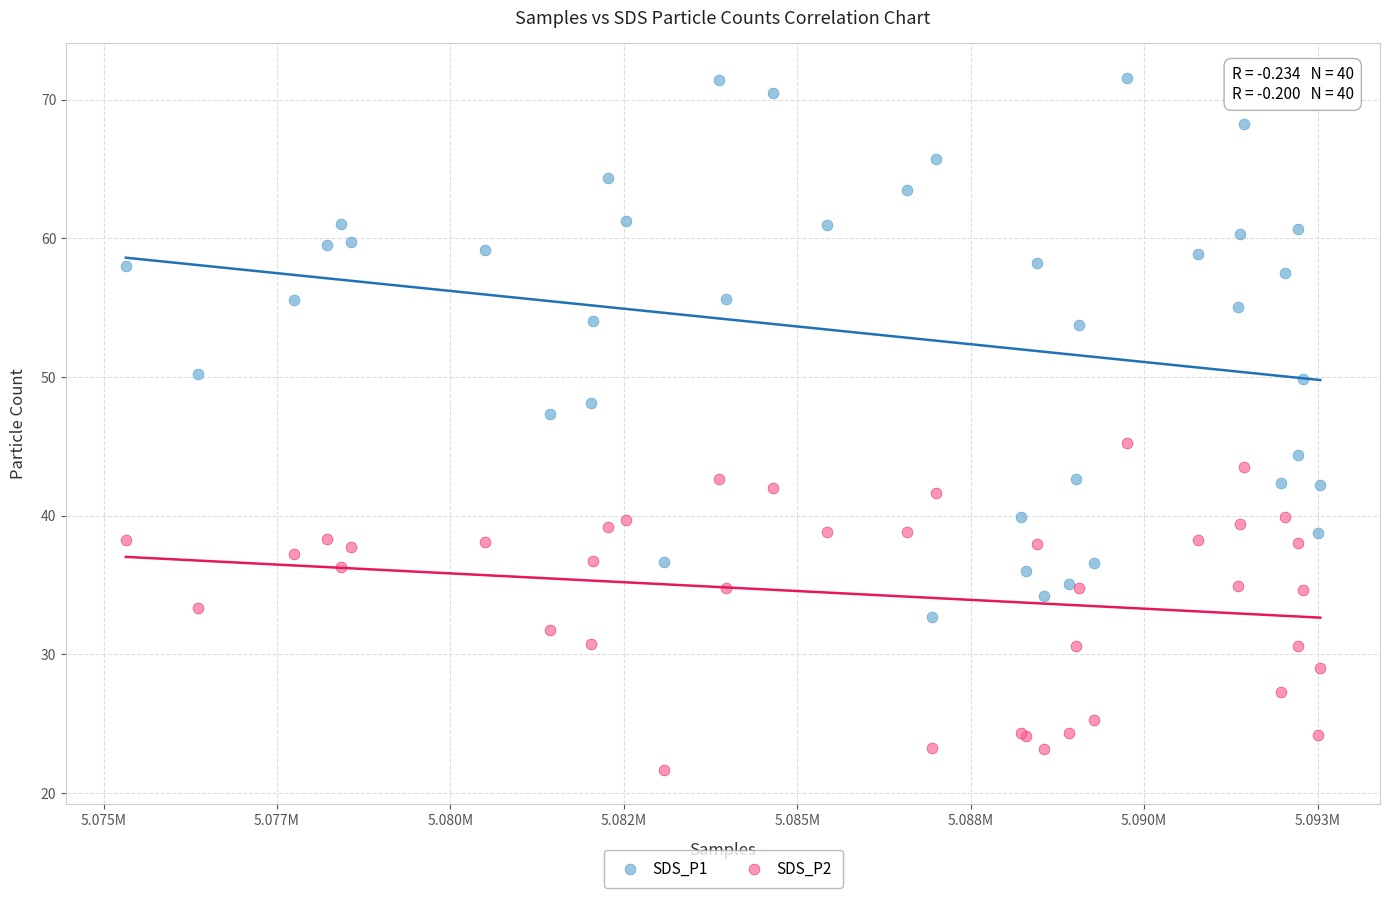

What are all the series names shown in the legend?

SDS_P1, SDS_P2